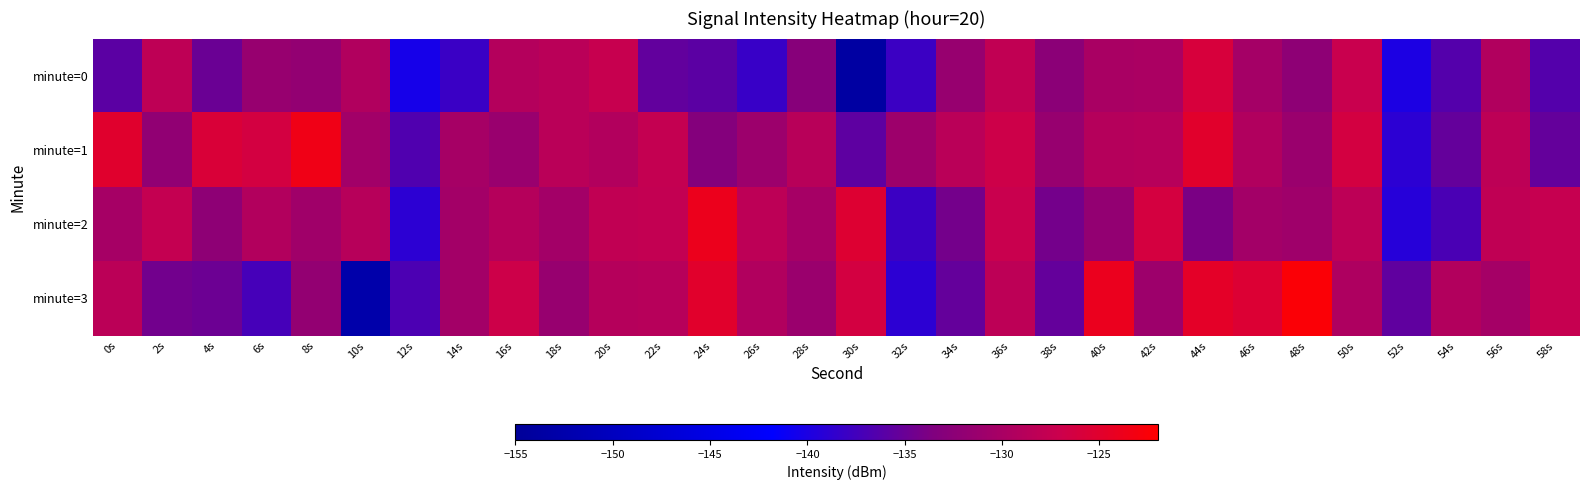

Reading left to right, transcribe all the data shown in this chart.

minute=0: 0s=-135.8	2s=-128.1	4s=-135.0	6s=-131.5	8s=-131.8	10s=-129.2	12s=-140.3	14s=-138.0	16s=-129.0	18s=-128.5	20s=-127.3	22s=-135.4	24s=-135.8	26s=-138.2	28s=-132.8	30s=-153.7	32s=-137.9	34s=-131.5	36s=-127.9	38s=-132.5	40s=-129.9	42s=-129.8	44s=-125.9	46s=-130.3	48s=-132.2	50s=-127.3	52s=-140.0	54s=-136.4	56s=-129.3	58s=-136.3
minute=1: 0s=-125.0	2s=-132.0	4s=-125.6	6s=-126.4	8s=-123.4	10s=-130.5	12s=-136.6	14s=-130.2	16s=-131.3	18s=-128.5	20s=-129.1	22s=-127.7	24s=-133.2	26s=-131.1	28s=-128.7	30s=-135.7	32s=-130.9	34s=-128.5	36s=-126.9	38s=-131.5	40s=-128.9	42s=-128.8	44s=-124.9	46s=-129.3	48s=-131.2	50s=-126.3	52s=-139.0	54s=-135.4	56s=-128.3	58s=-135.3
minute=2: 0s=-130.1	2s=-127.7	4s=-132.2	6s=-129.1	8s=-130.7	10s=-128.7	12s=-138.9	14s=-130.5	16s=-128.9	18s=-130.5	20s=-127.9	22s=-127.8	24s=-123.9	26s=-128.3	28s=-130.2	30s=-125.3	32s=-138.0	34s=-134.4	36s=-127.3	38s=-134.3	40s=-131.8	42s=-126.1	44s=-134.0	46s=-130.5	48s=-130.8	50s=-128.2	52s=-139.3	54s=-137.0	56s=-128.0	58s=-127.5
minute=3: 0s=-128.3	2s=-134.4	4s=-134.8	6s=-137.2	8s=-131.8	10s=-152.7	12s=-136.9	14s=-130.5	16s=-126.9	18s=-131.5	20s=-128.9	22s=-128.8	24s=-124.9	26s=-129.3	28s=-131.2	30s=-126.3	32s=-139.0	34s=-135.4	36s=-128.3	38s=-135.3	40s=-124.0	42s=-131.0	44s=-124.6	46s=-125.4	48s=-122.4	50s=-129.5	52s=-135.6	54s=-129.2	56s=-130.3	58s=-127.5